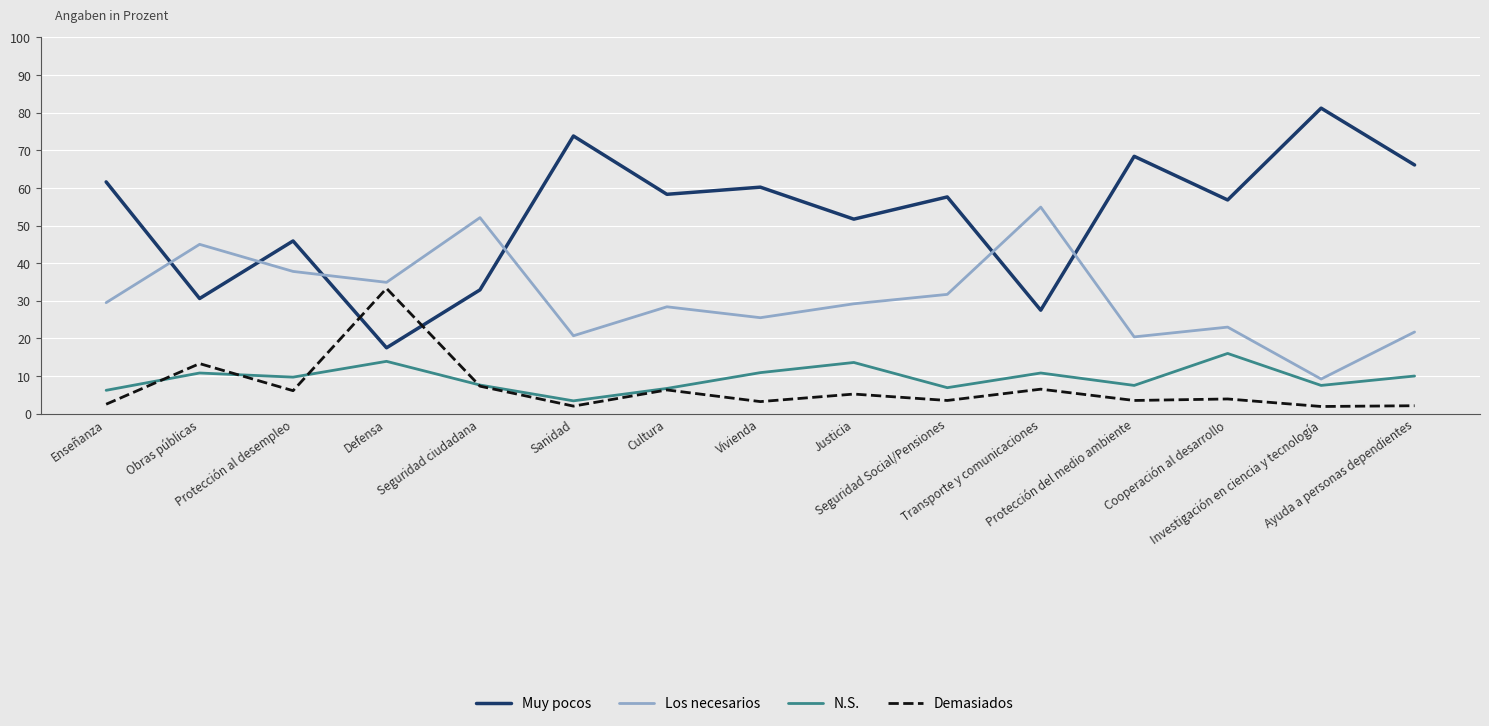

How many values in the Los necesarios series exceed 29?

8